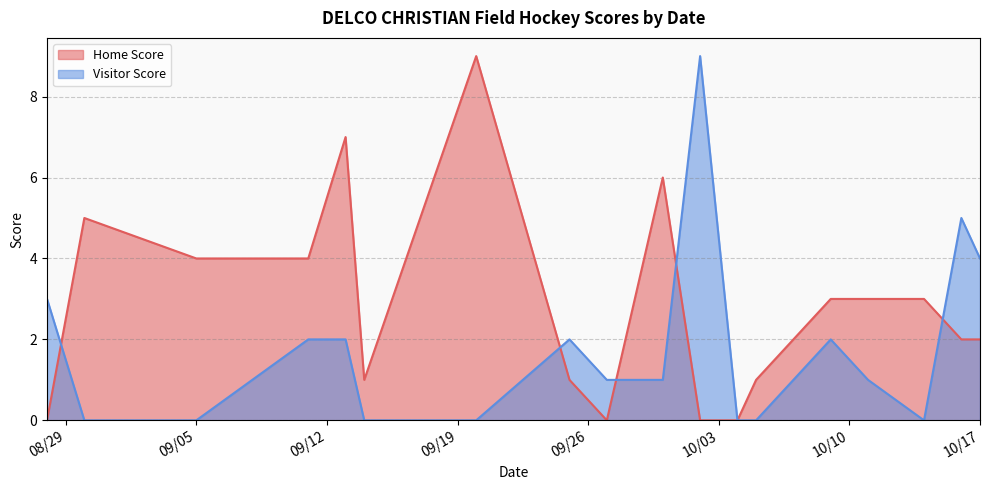

How many interior local peaks does the Visitor Score series have?

4